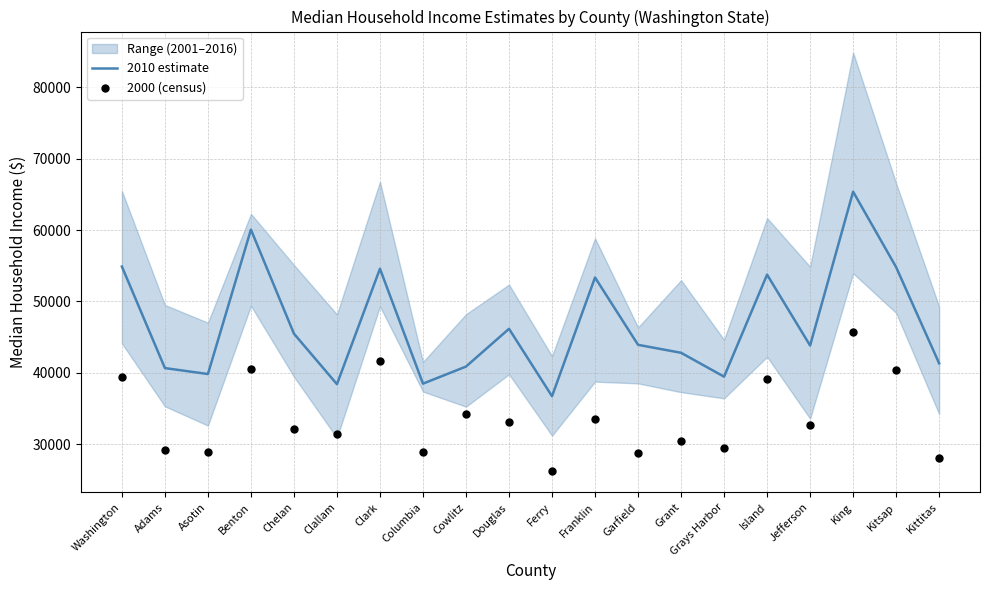

At how many categories does at least one series exceed 44726?

9